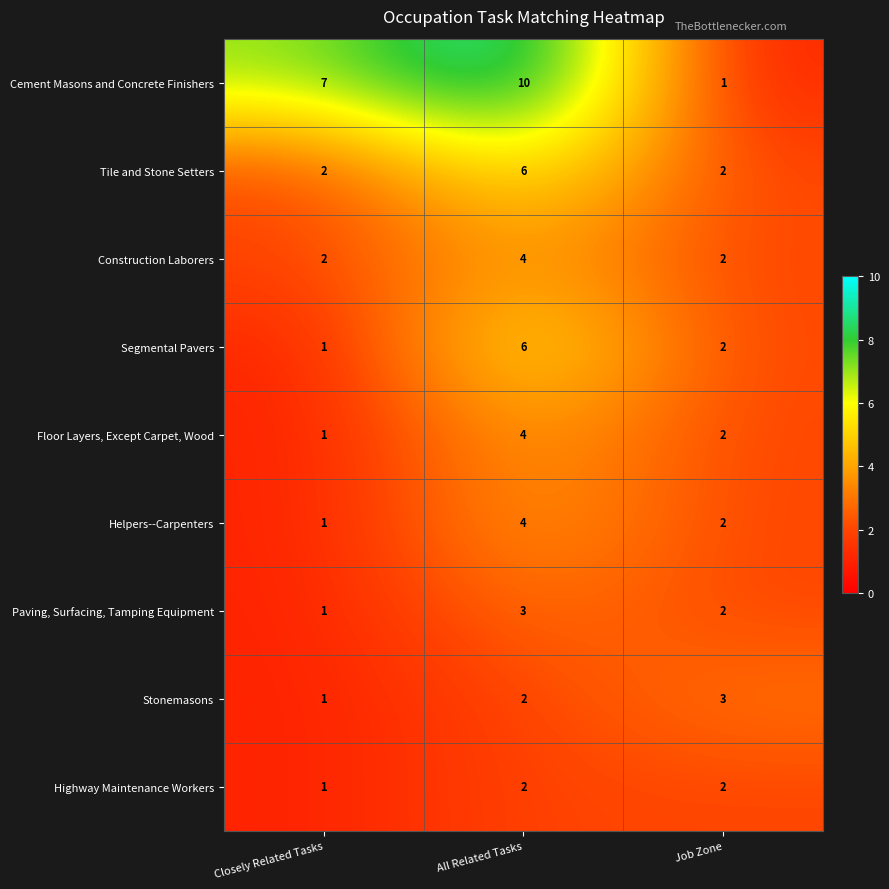

At which category does the chart reach its peak across all series?

All Related Tasks